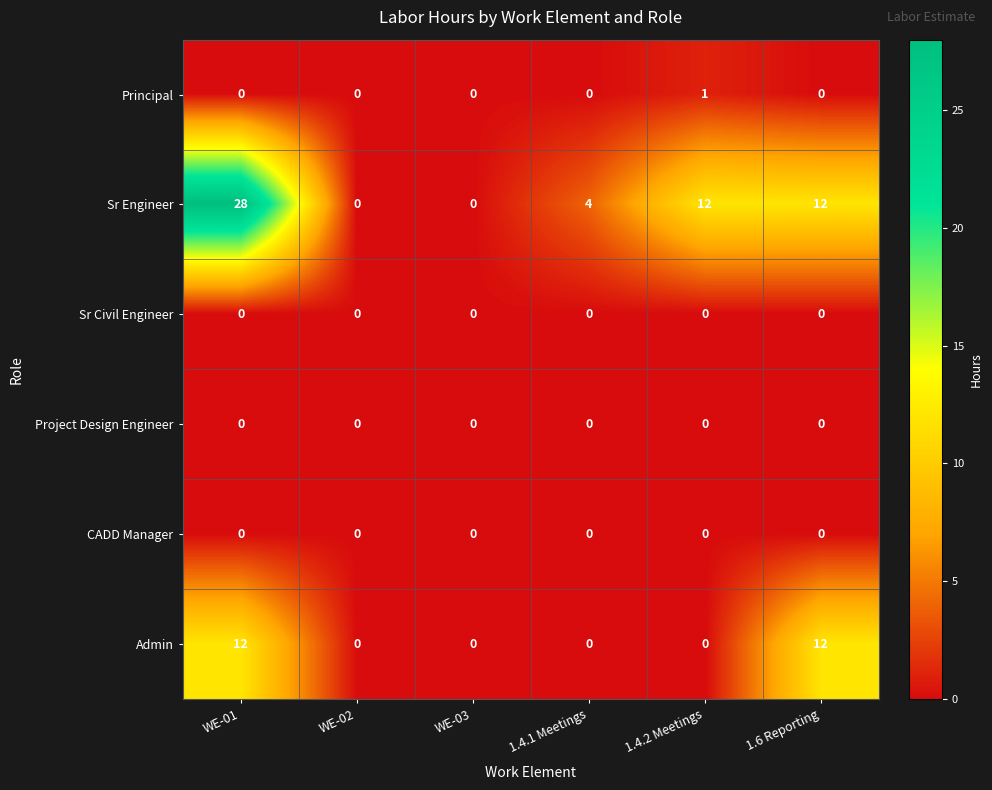

Which series has the largest total across all categories?

Sr Engineer